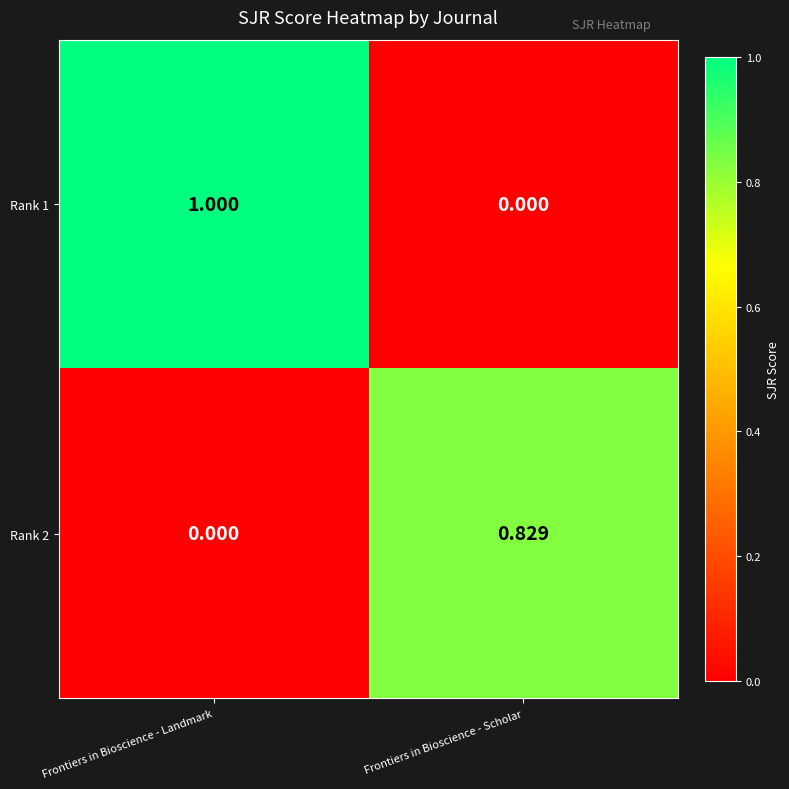

List the labels in order of Rank 1 value, largest first.

Frontiers in Bioscience - Landmark, Frontiers in Bioscience - Scholar